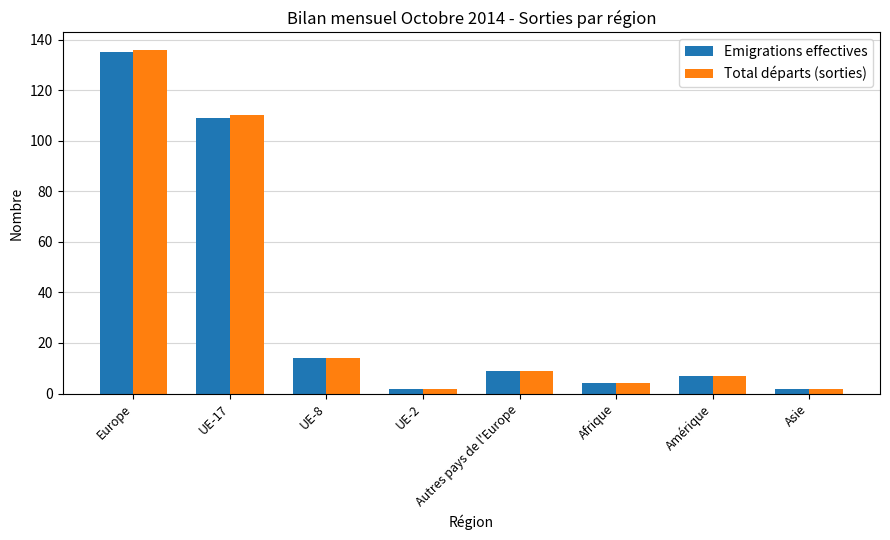

What is the sum of the Emigrations effectives values at Afrique and UE-2?

6